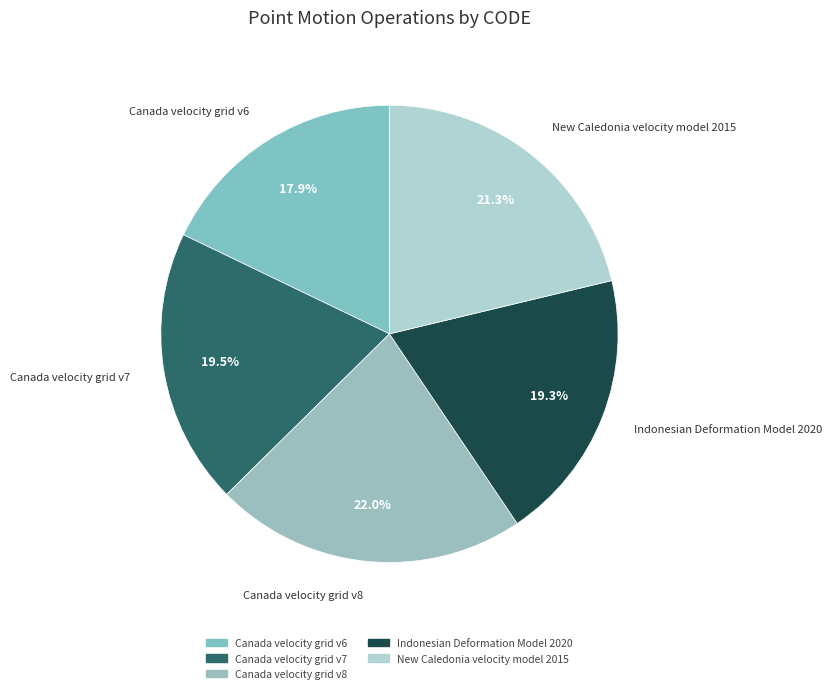

Is the sum of Canada velocity grid v8 and Canada velocity grid v7 greater than half?

No